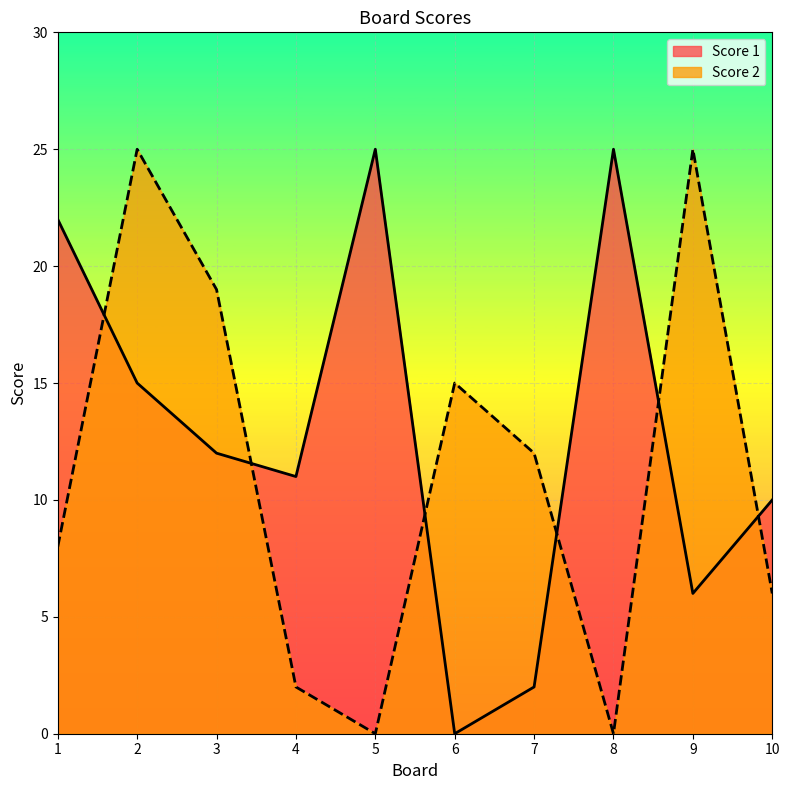

Where is the first local minimum for Score 1?

4